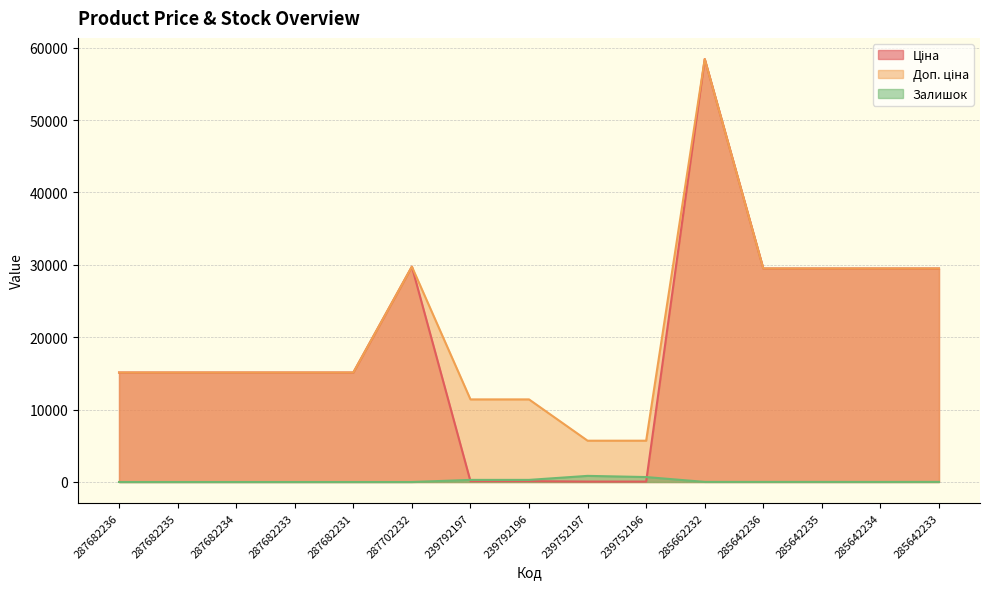

What is the difference between the maximum and minimum values in the Ціна series?

58369.5